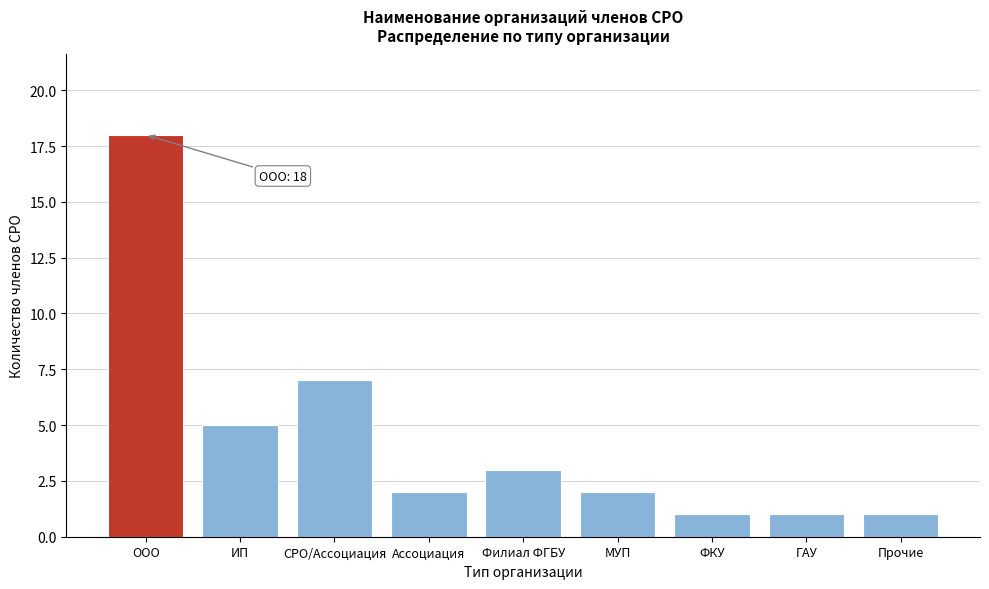

Reading right to left, list all the values displayed in this chart.

1	1	1	2	3	2	7	5	18